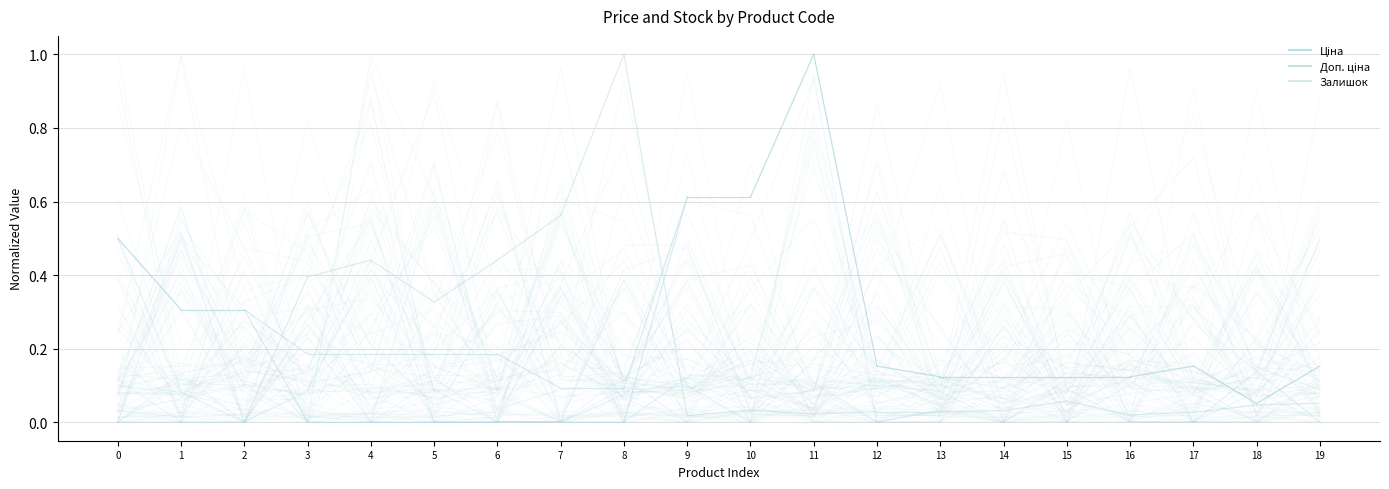

Which series changed the most between 0 and 1?

Ціна